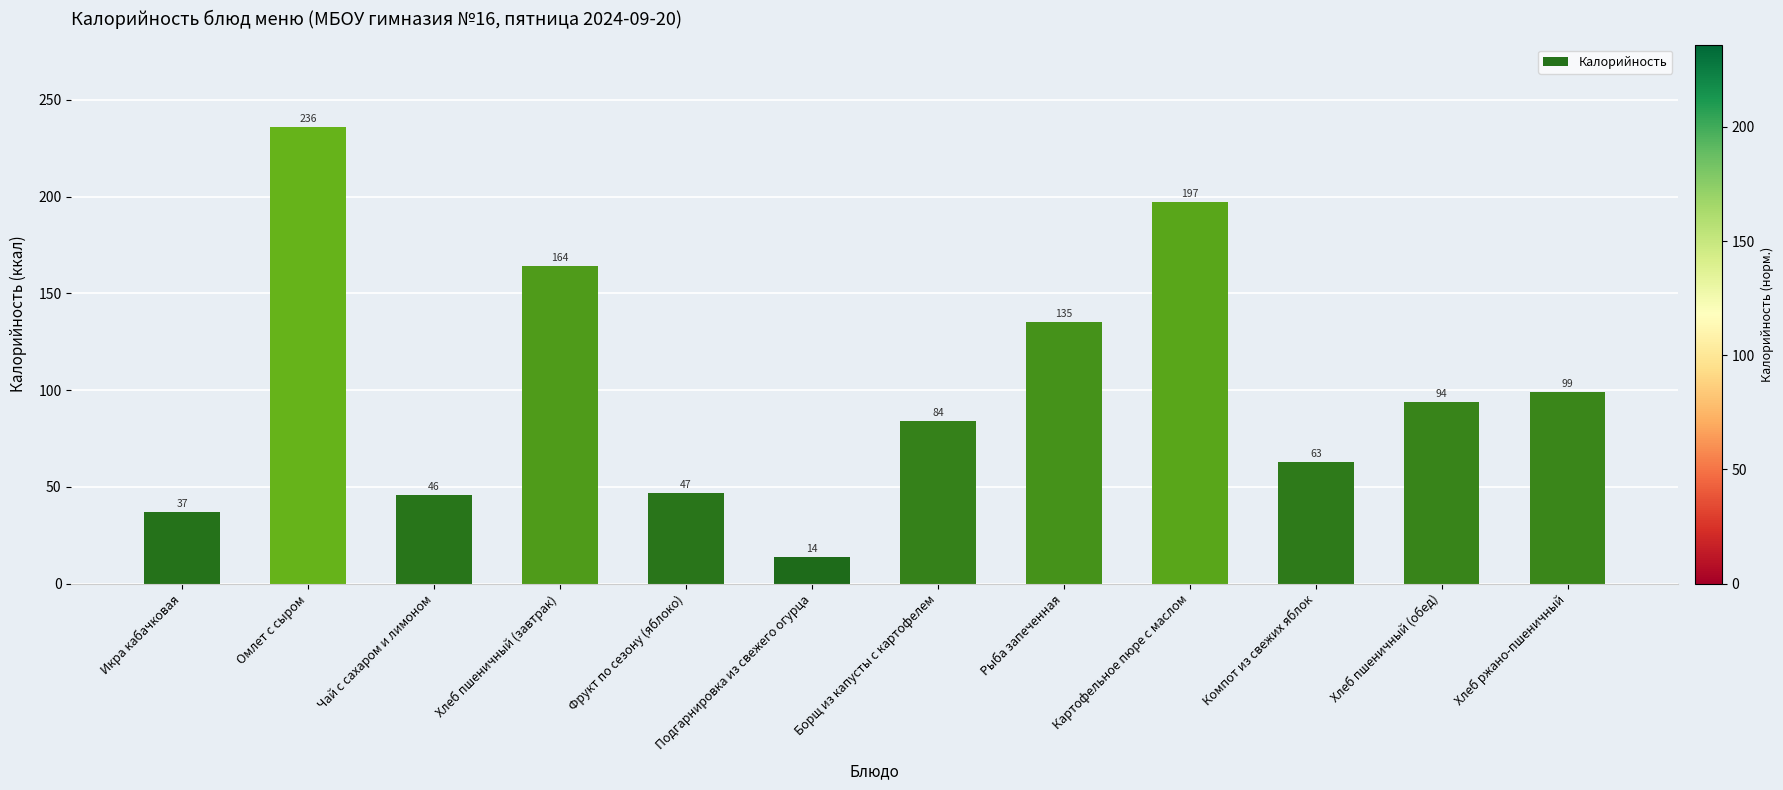

What is the label of the 1st bar from the left?

Икра кабачковая